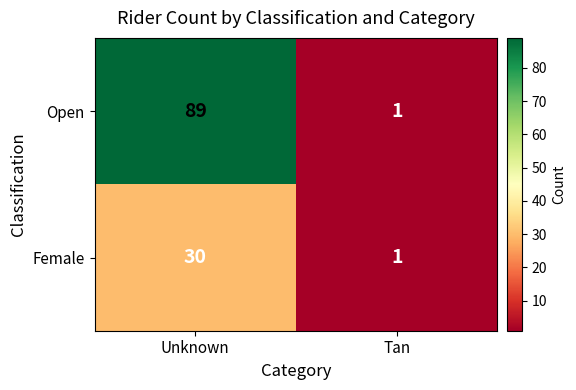

True or false: Open has a value of 42 at Unknown.

False